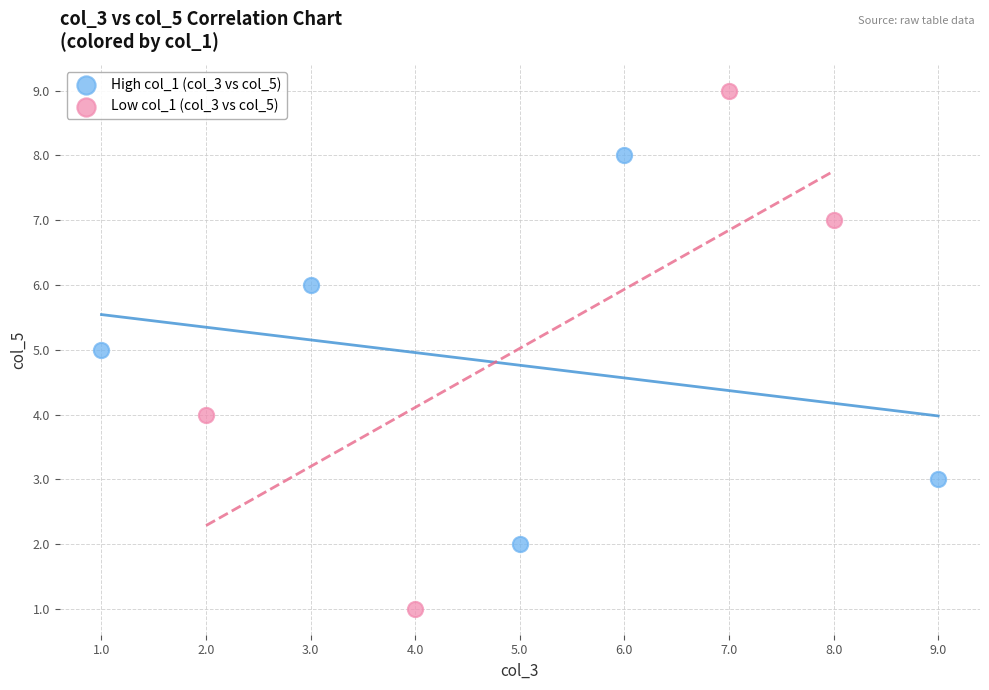

Which series has the widest spread of Y values?

Low col_1 (col_3 vs col_5)